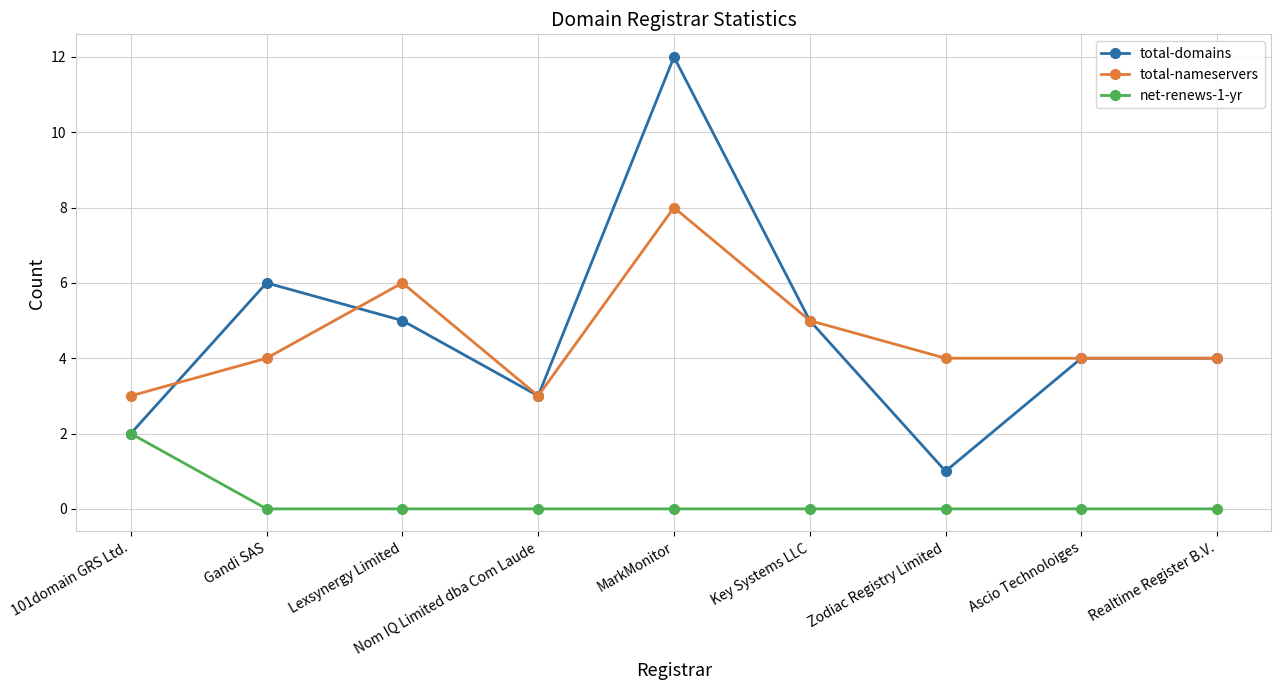

What is the label of the 4th point from the left?

Nom IQ Limited dba Com Laude